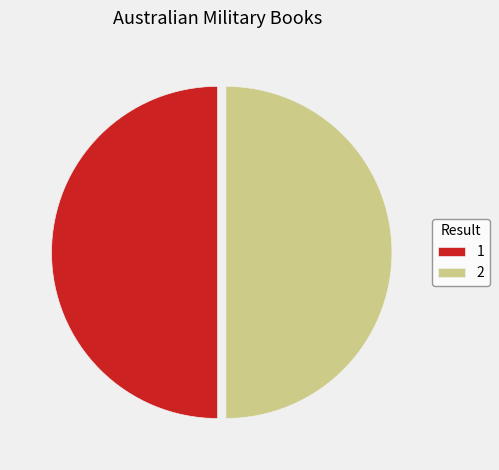

Is the sum of 1 and 2 greater than half?

Yes